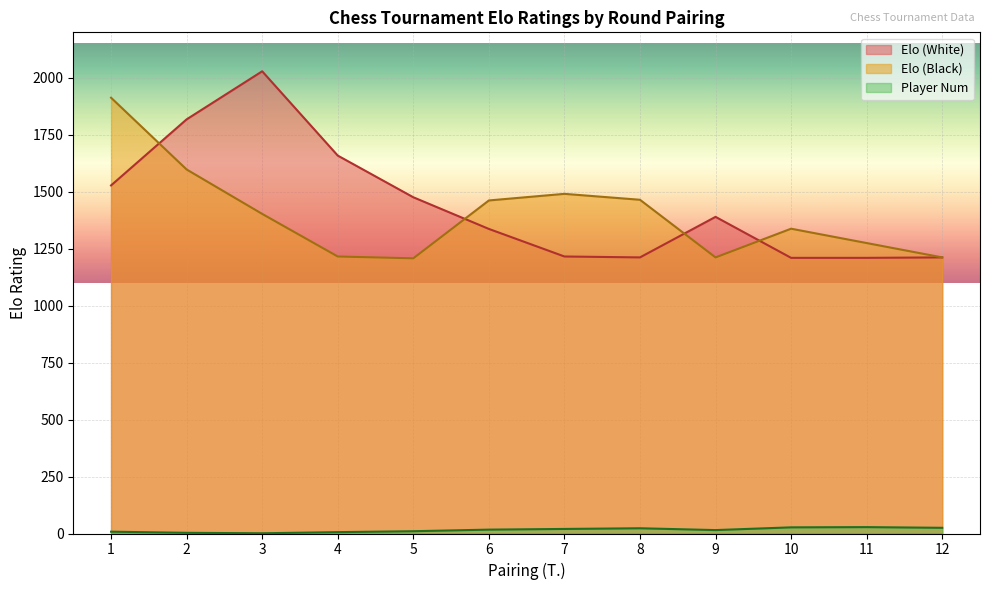

What is the value of the Elo (White) point at the 9th from the left?

1390